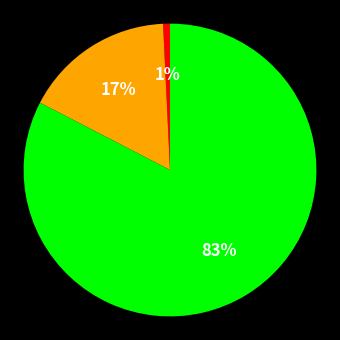

Does any single category account for the majority?

Yes